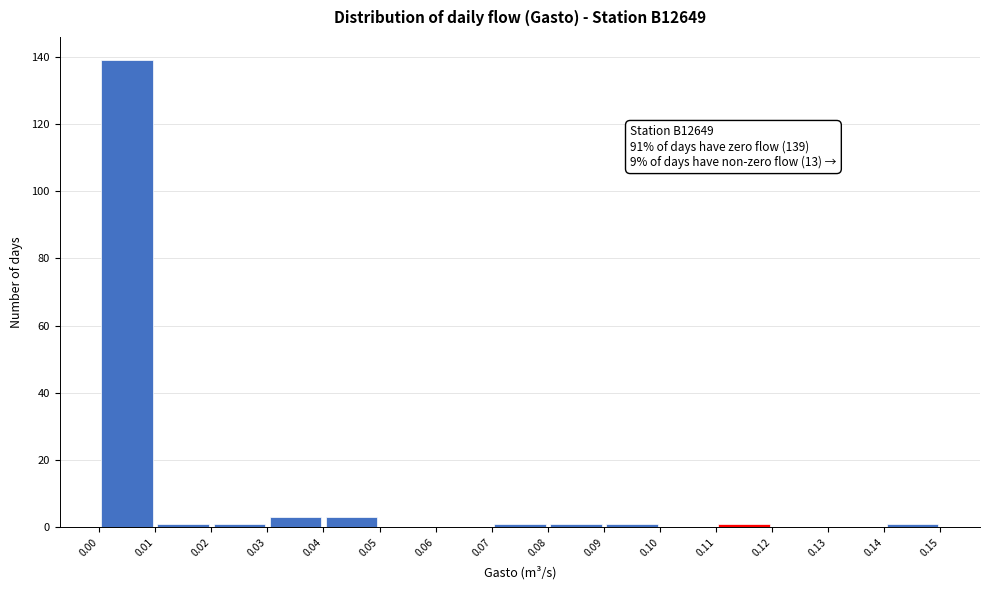

Which range on the x-axis has the tallest bar?

0.00 to 0.01